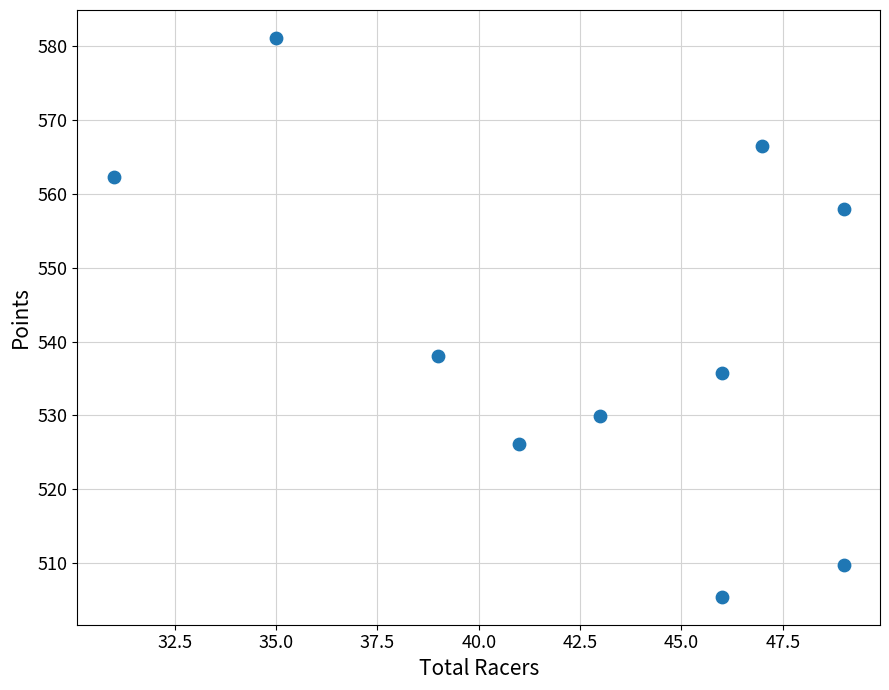

What Y value in the scatter plot is closest to 543?

538.0